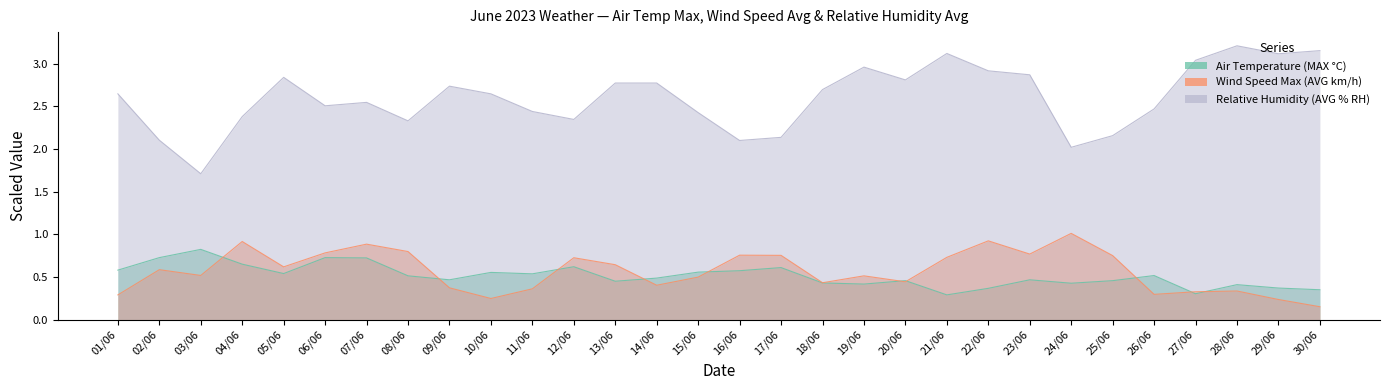

What is the sum of the Air Temperature (MAX °C) values at 14/06 and 09/06?

1.0